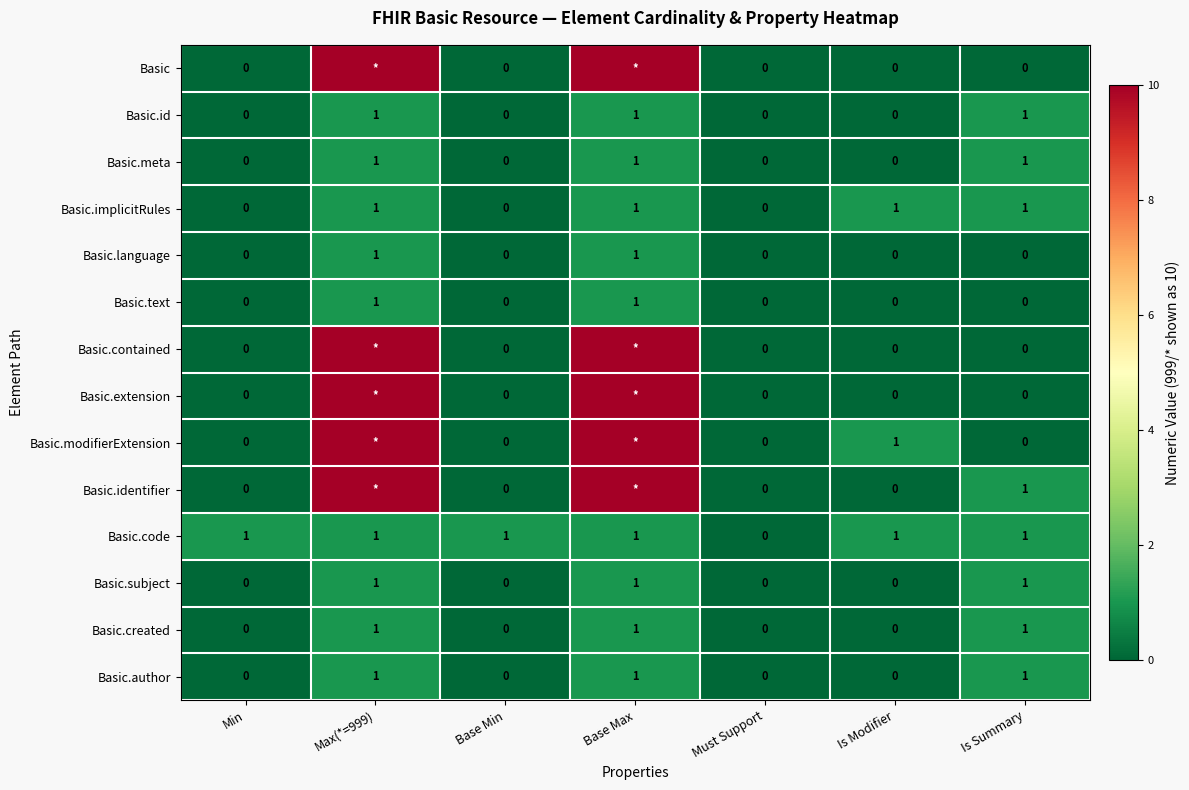

How many values in the Basic.language series exceed 0?

2